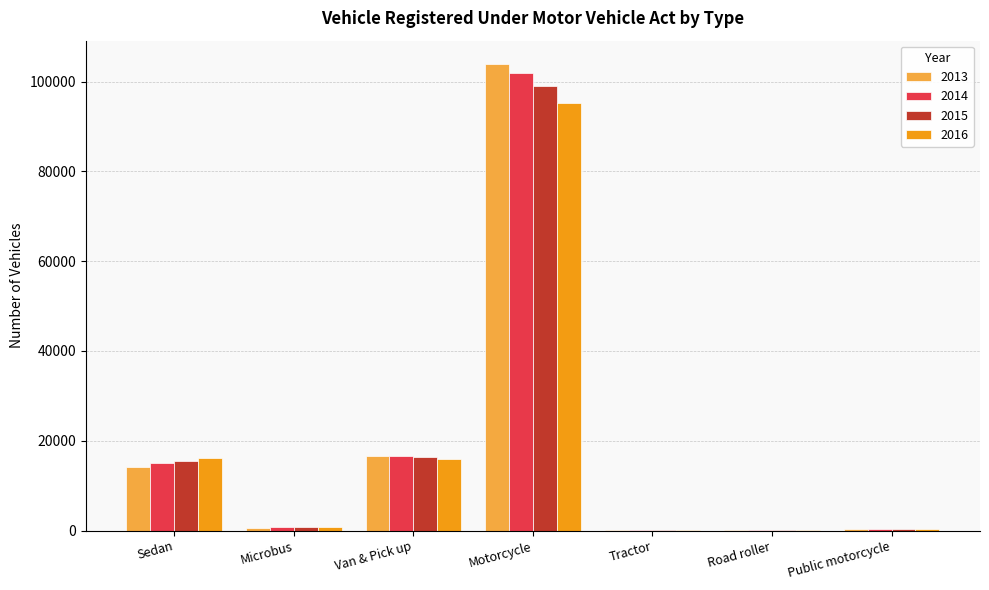

Between Van & Pick up and Tractor, which series saw the biggest shift?

2013